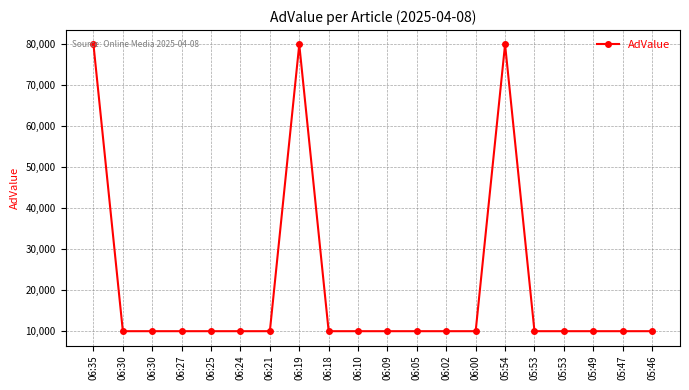

The value at 05:53 is 3070. True or false?

False